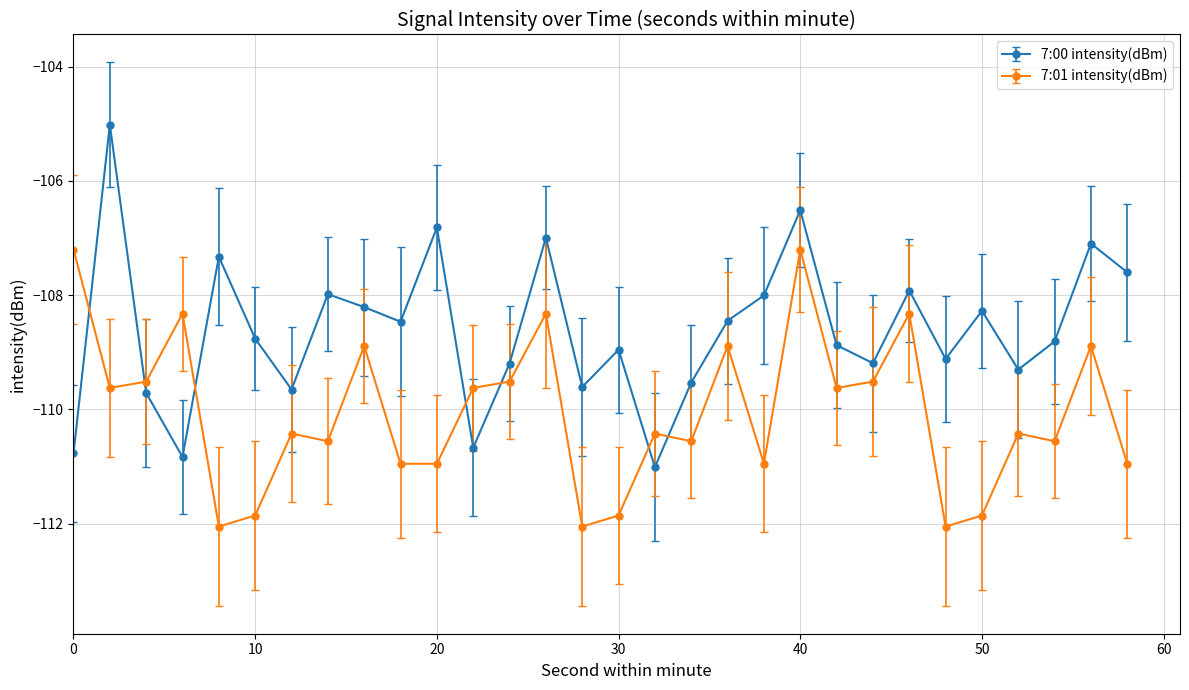

How many values in the 7:01 intensity(dBm) series exceed -110?

14